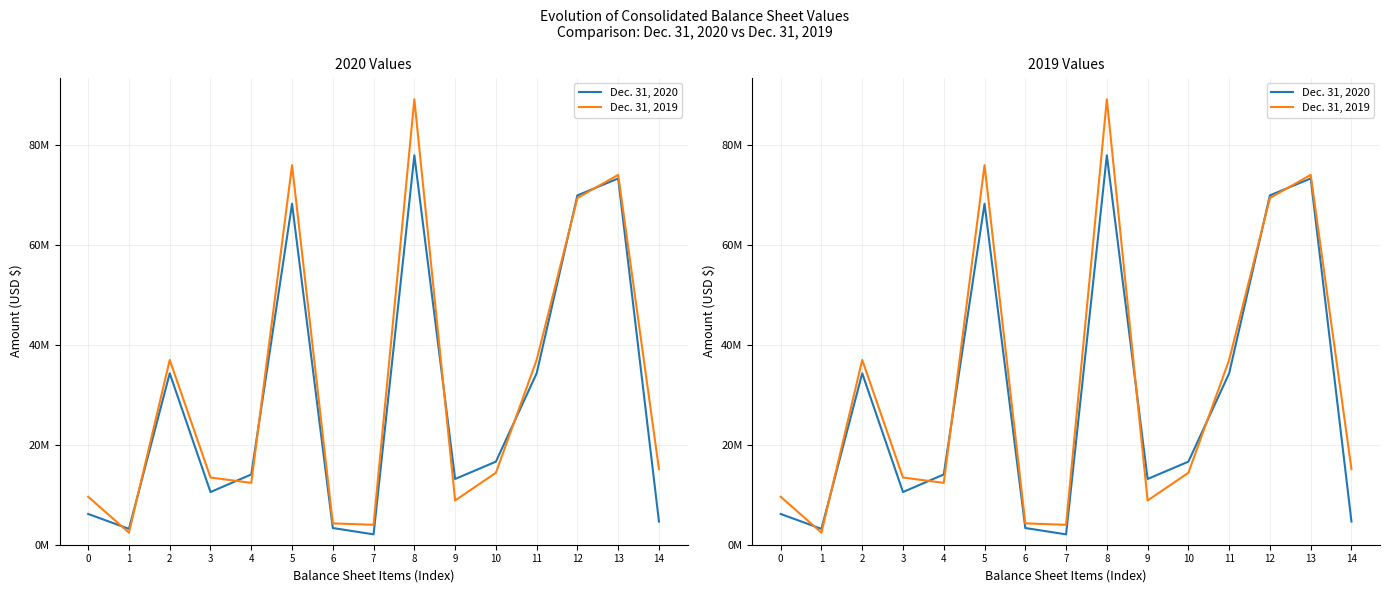

True or false: Dec. 31, 2020 has more than 0 interior local peaks.

True